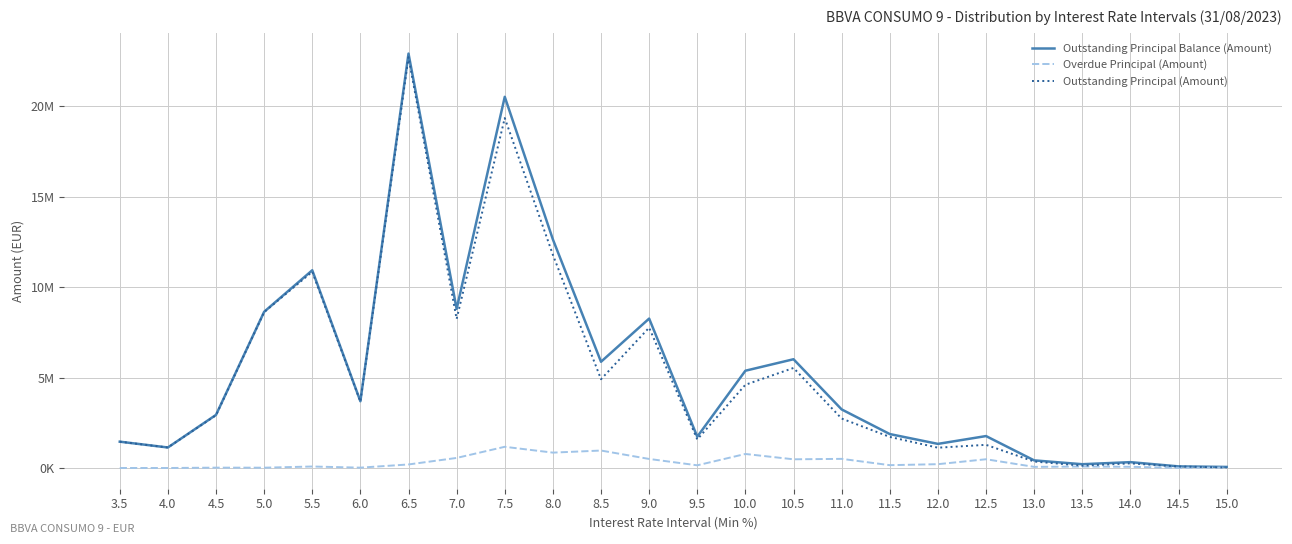

Rank the series at 8.0 from lowest to highest value.

Overdue Principal (Amount), Outstanding Principal (Amount), Outstanding Principal Balance (Amount)